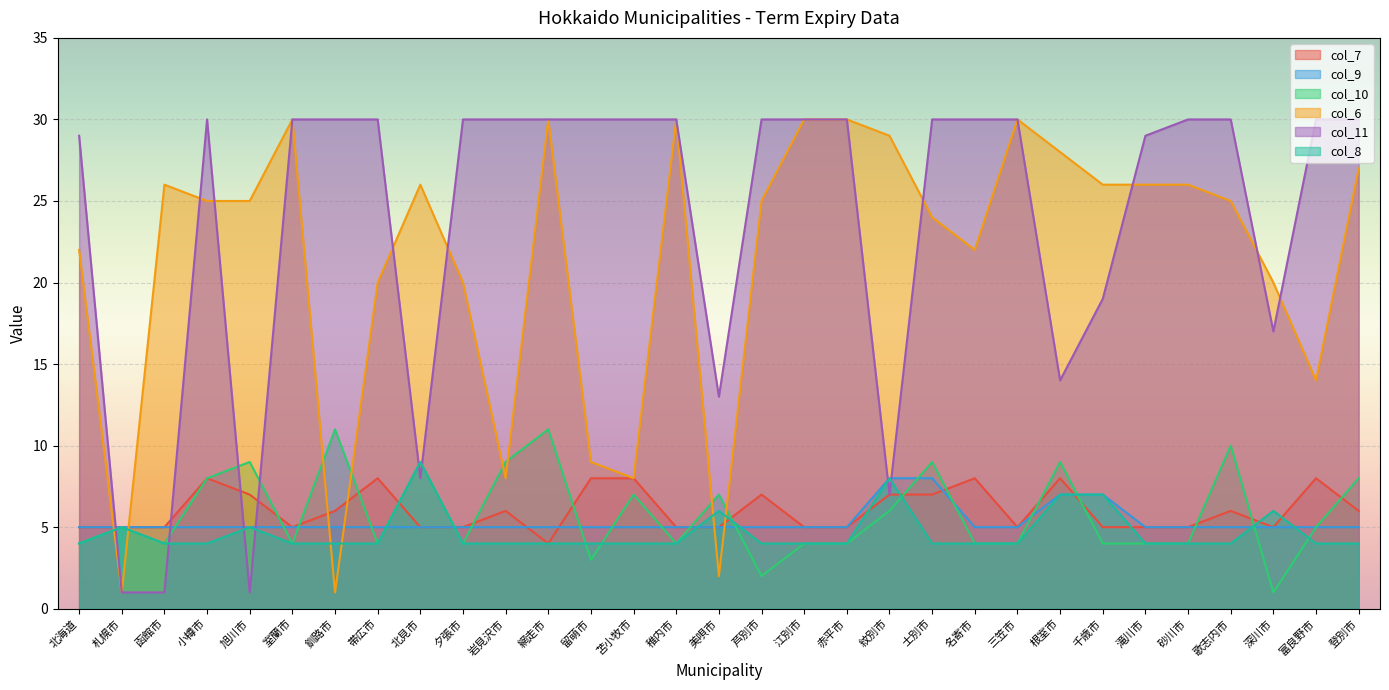

Which series has the largest total across all categories?

col_11